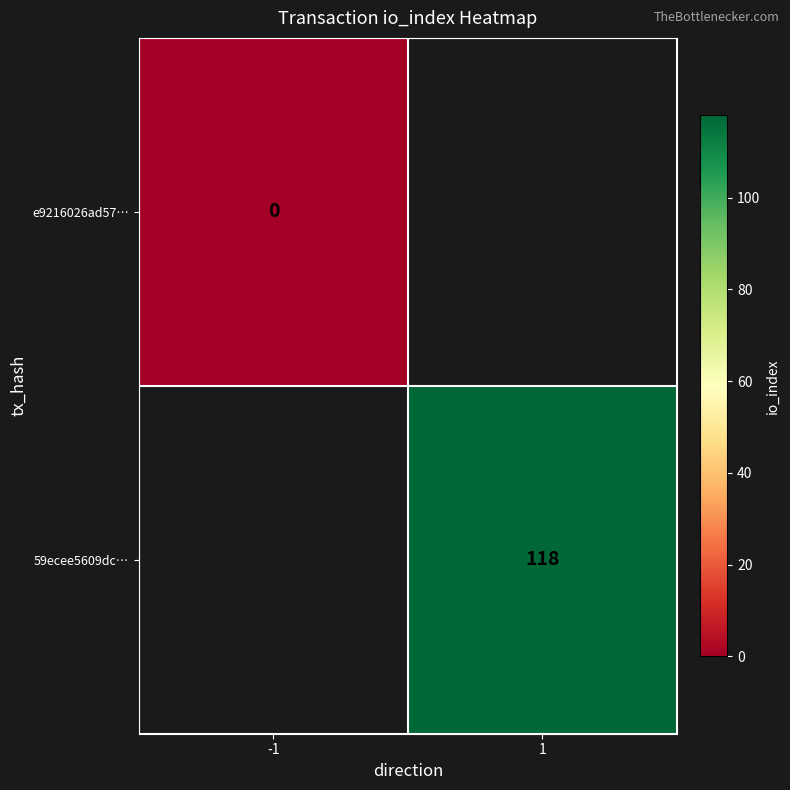

At how many categories does at least one series exceed 60?

1